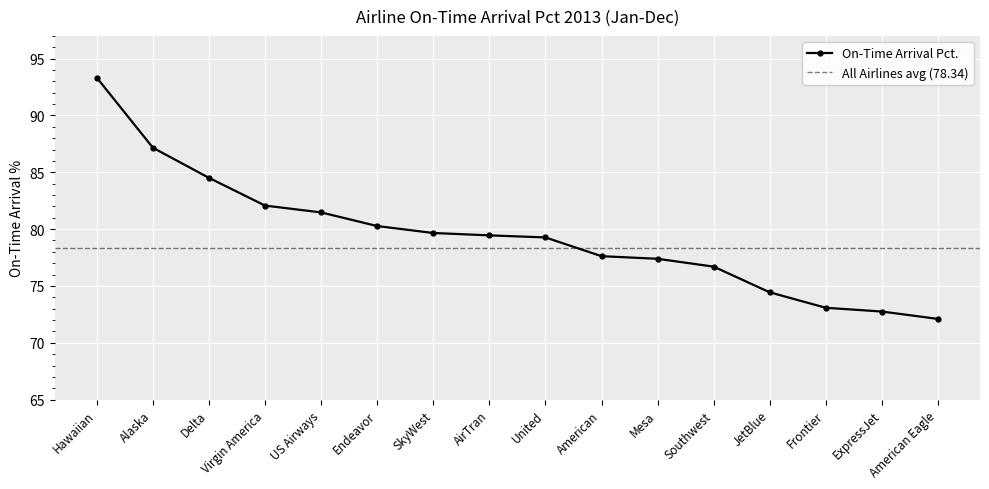

What is the difference between the values at Endeavor and American Eagle?

8.2